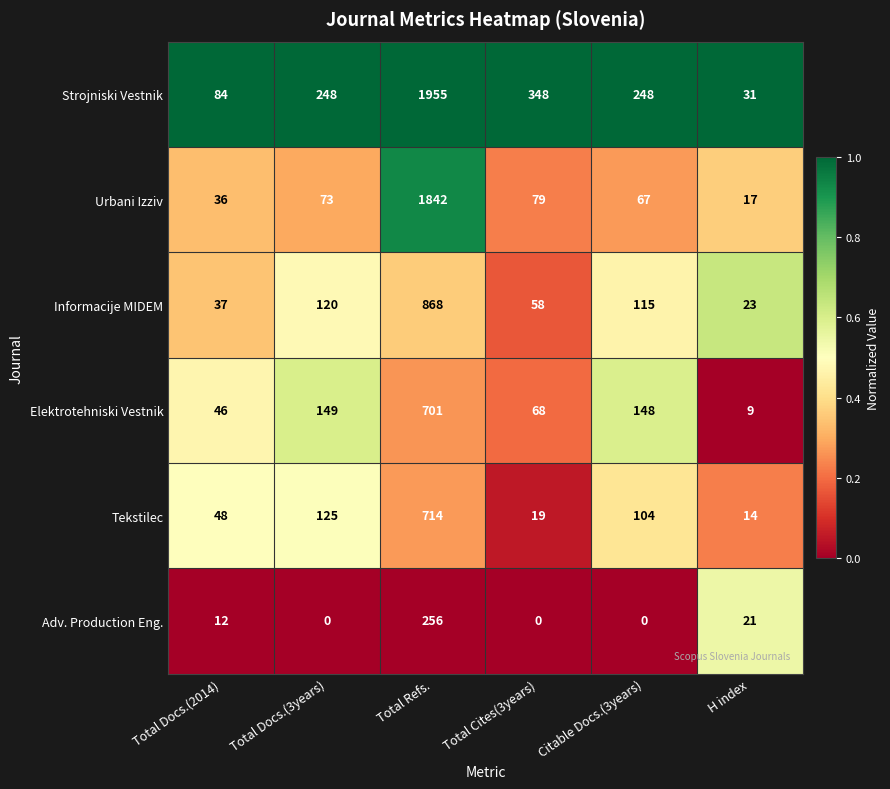

What is the approximate value of Urbani Izziv at Total Docs.(3years)?

73